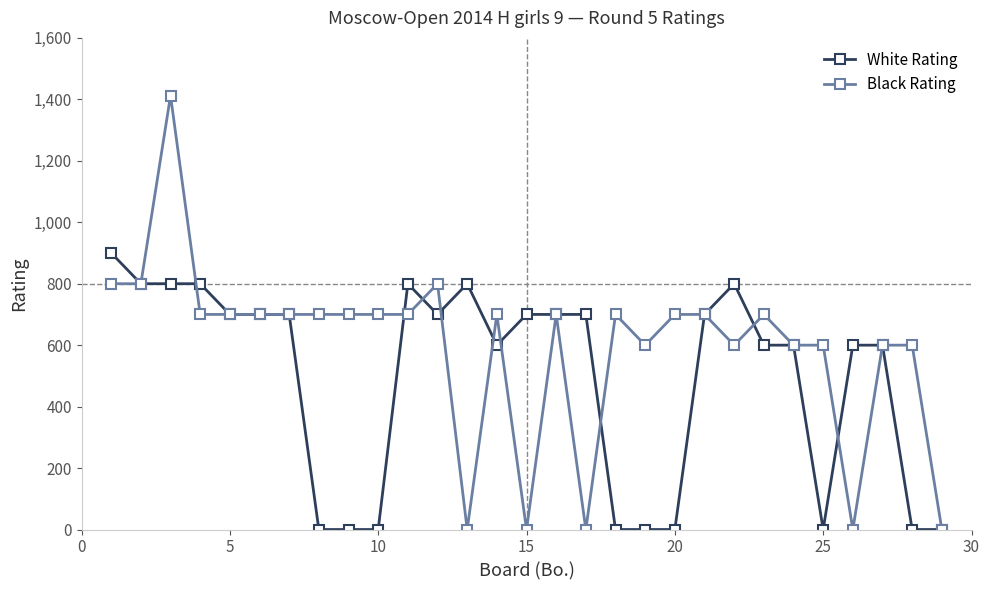

How many values in the Black Rating series are below 700?

11